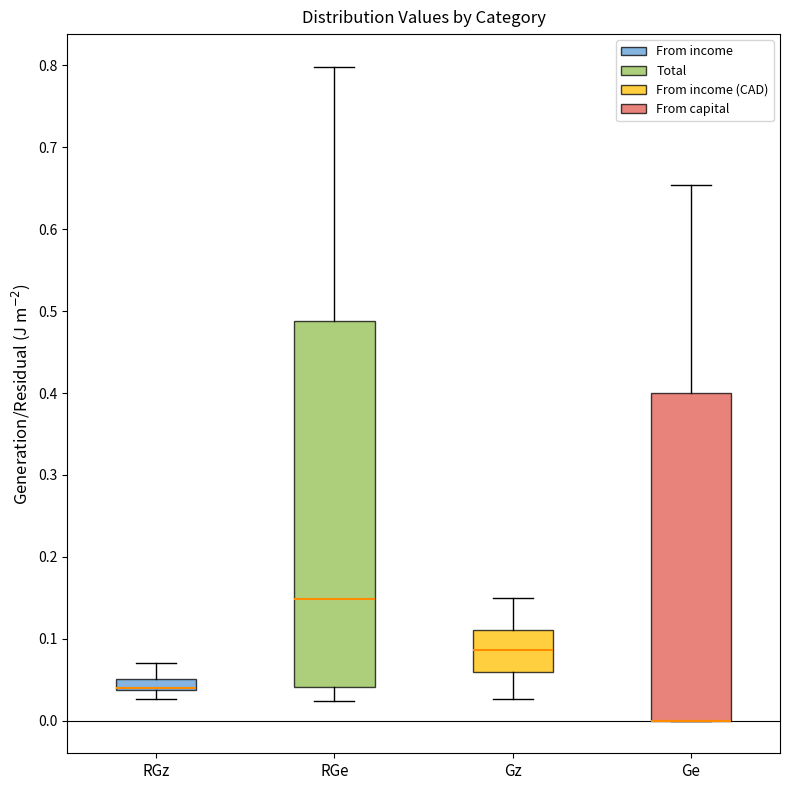

Where is the upper edge of the box for Gz on the y-axis? The values are not printed on the chart, so give them approximately, as read against the axis.

0.11